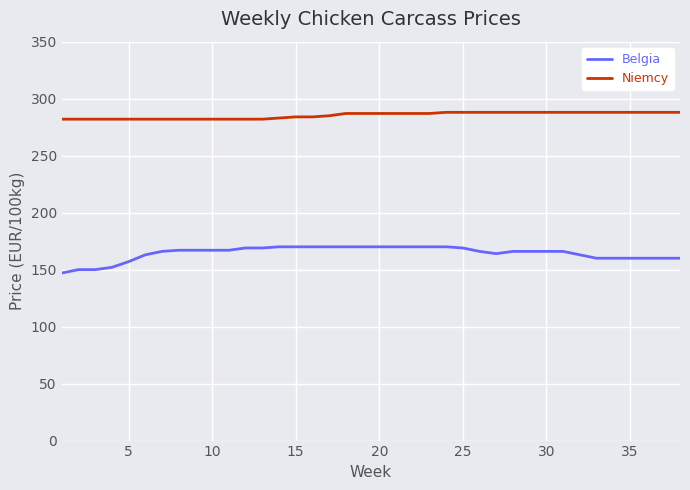

Which series has the largest range (max minus min)?

Belgia